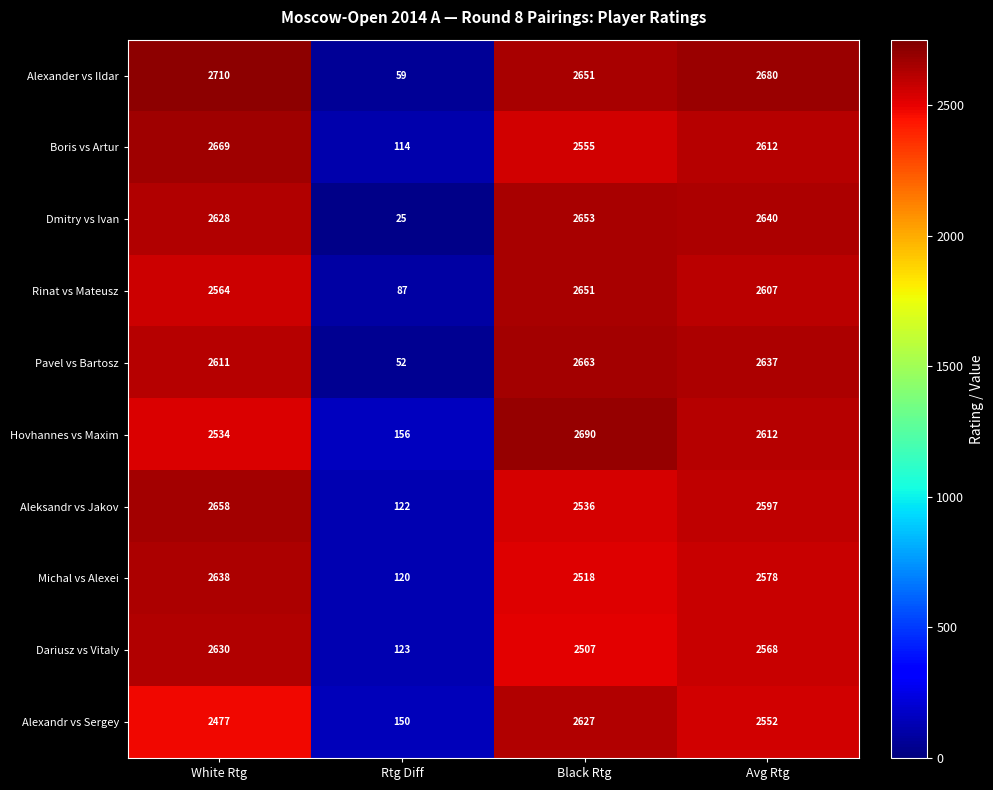

Which series changed the most between White Rtg and Black Rtg?

Hovhannes vs Maxim